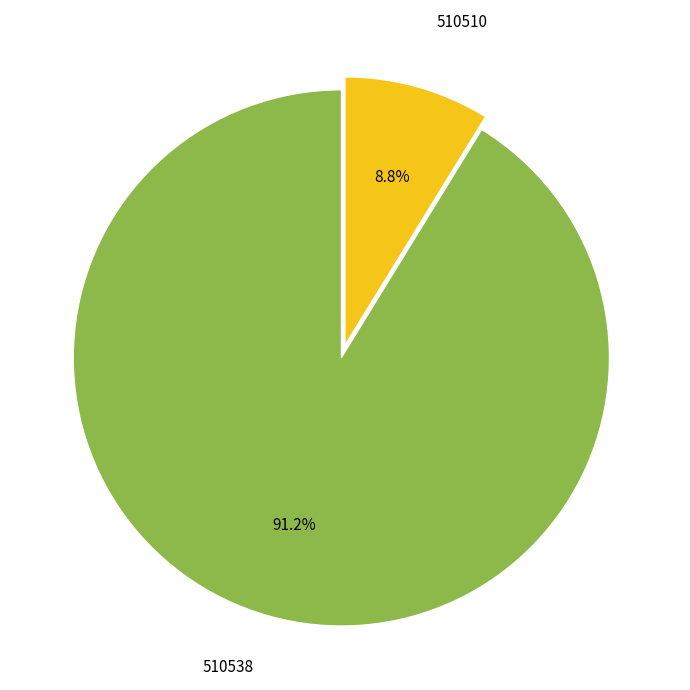

Is there any slice that represents more than half of the pie?

Yes